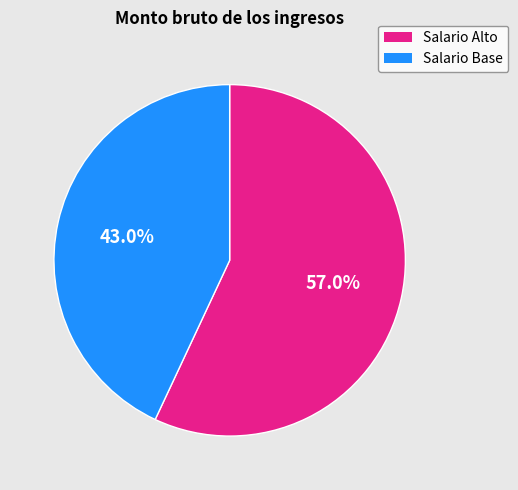

Is there a majority slice in this chart?

Yes